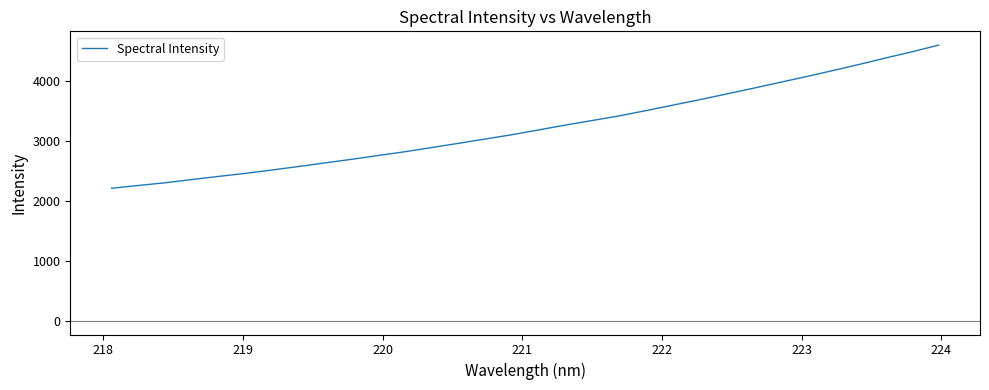

What is the maximum value shown in the chart?

4593.5